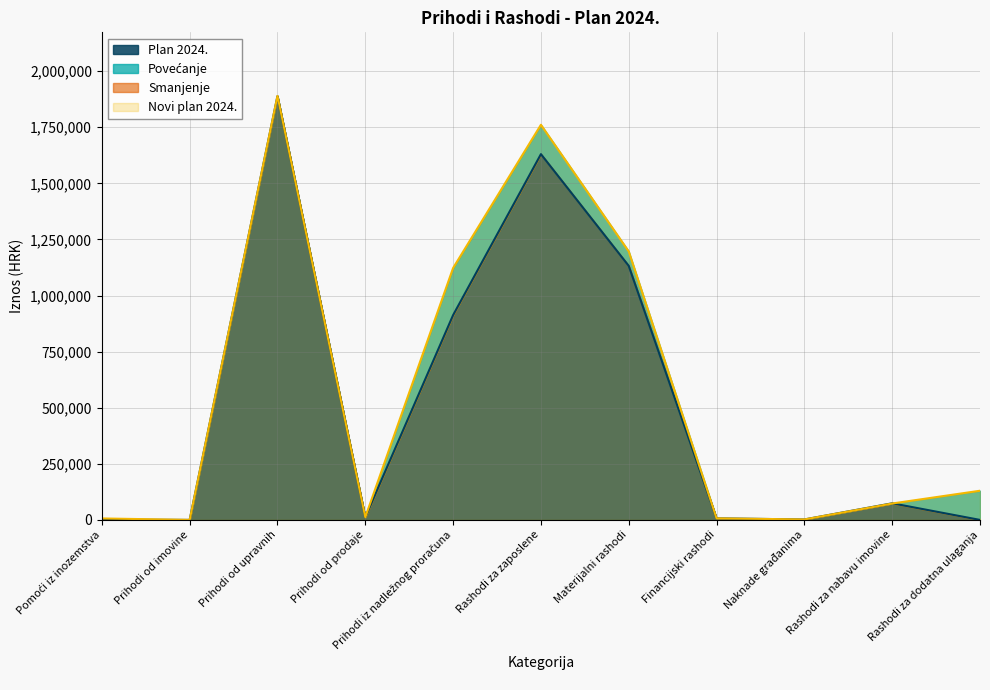

What is the label of the 9th point from the left?

Naknade građanima